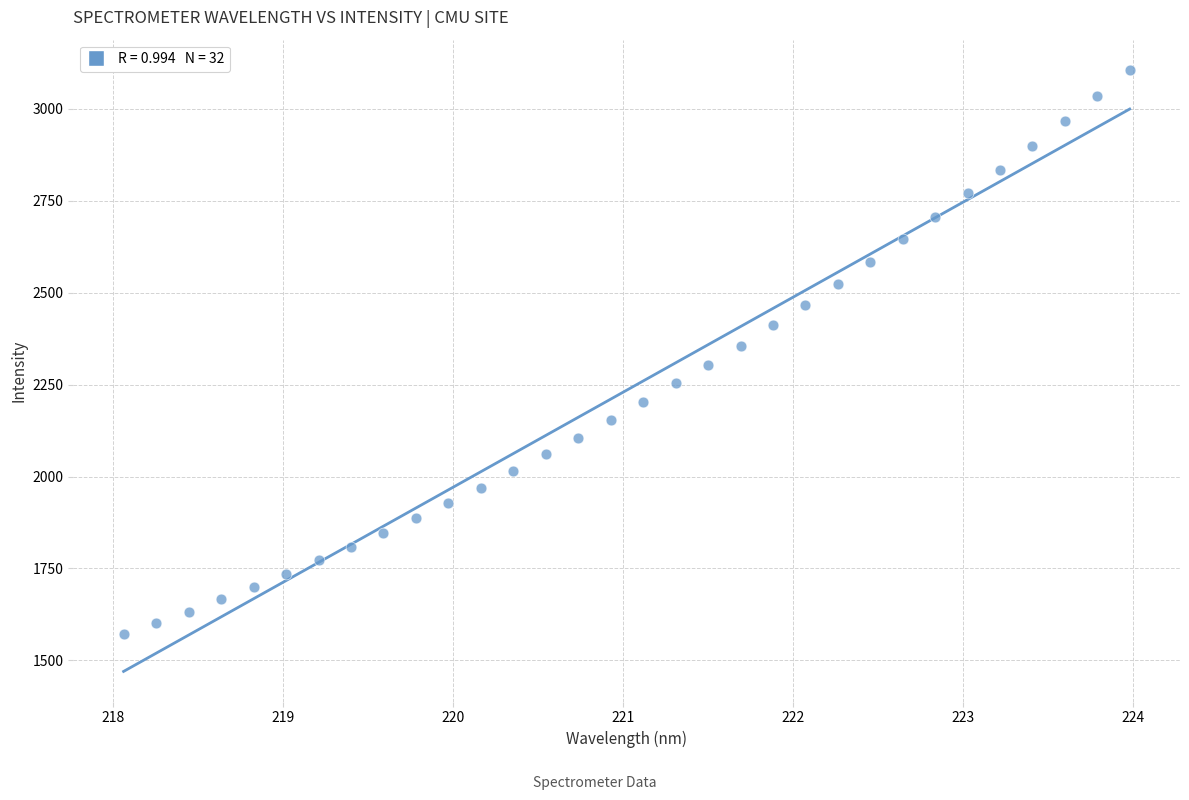

What is the range of Y values (max minus min)?

1535.3